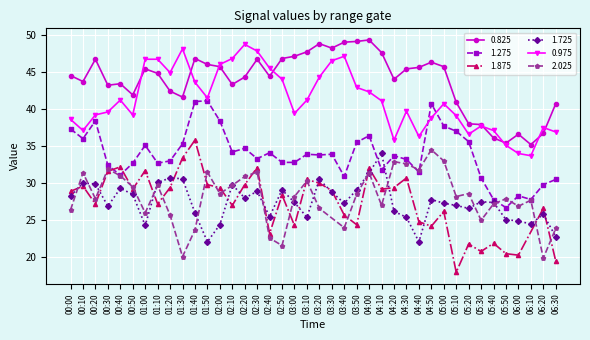

Which has a higher value, 05:50 or 03:40?

03:40